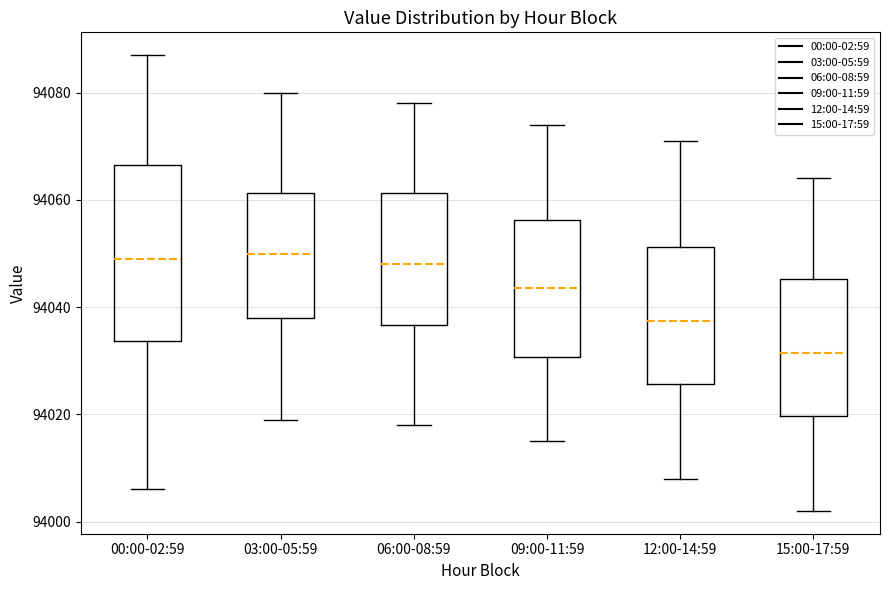

Reading left to right, transcribe this box plot: for each box, give where its median line is, the range the box spans, and where its two whiskers end, as read against the y-axis. The values are not printed on the chart, so give them approximately, as read against the axis.

00:00-02:59: median 94050, box 94034 to 94066, whiskers 94006 to 94088
03:00-05:59: median 94050, box 94038 to 94062, whiskers 94020 to 94080
06:00-08:59: median 94048, box 94036 to 94062, whiskers 94018 to 94078
09:00-11:59: median 94044, box 94030 to 94056, whiskers 94016 to 94074
12:00-14:59: median 94038, box 94026 to 94052, whiskers 94008 to 94072
15:00-17:59: median 94032, box 94020 to 94046, whiskers 94002 to 94064